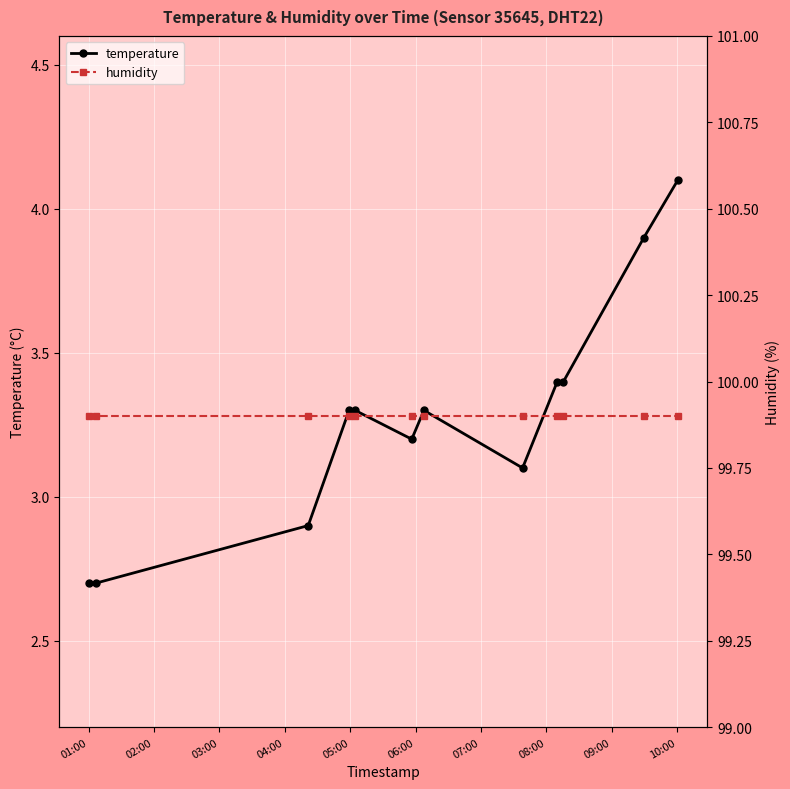

What is the value of the temperature point at the 11th from the left?

3.9